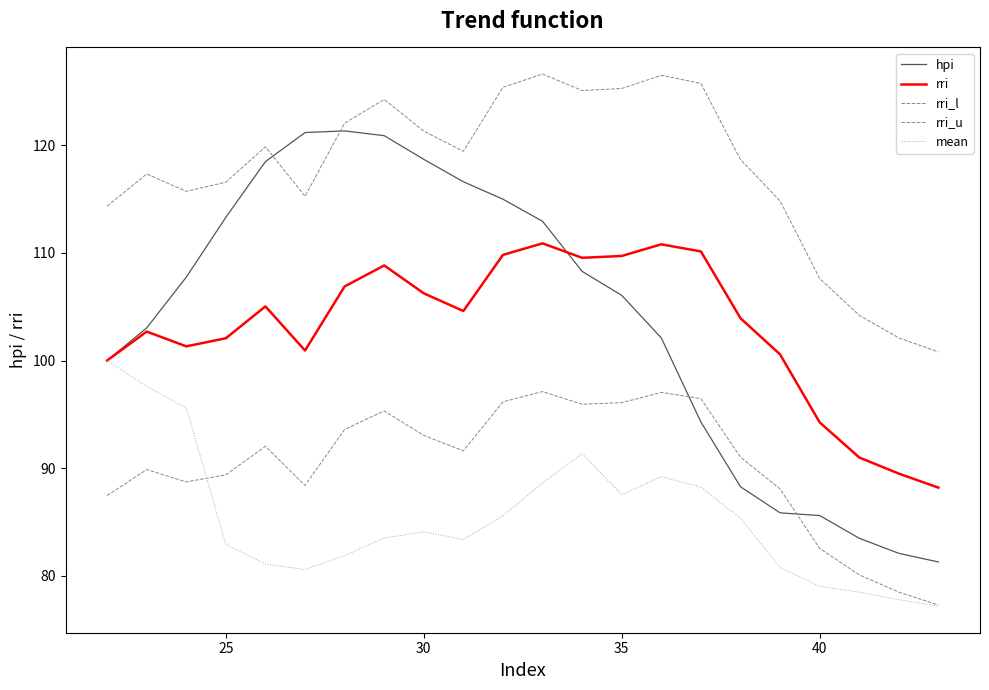

In rri_u, how many points are lower than both neighbors (excluding endpoints)?

4